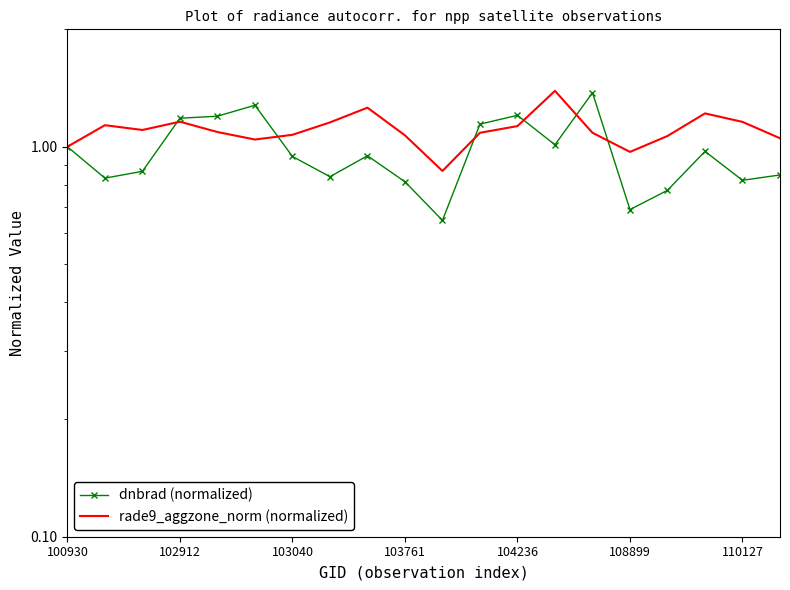

Is this an area chart (filled region under the line)?

No